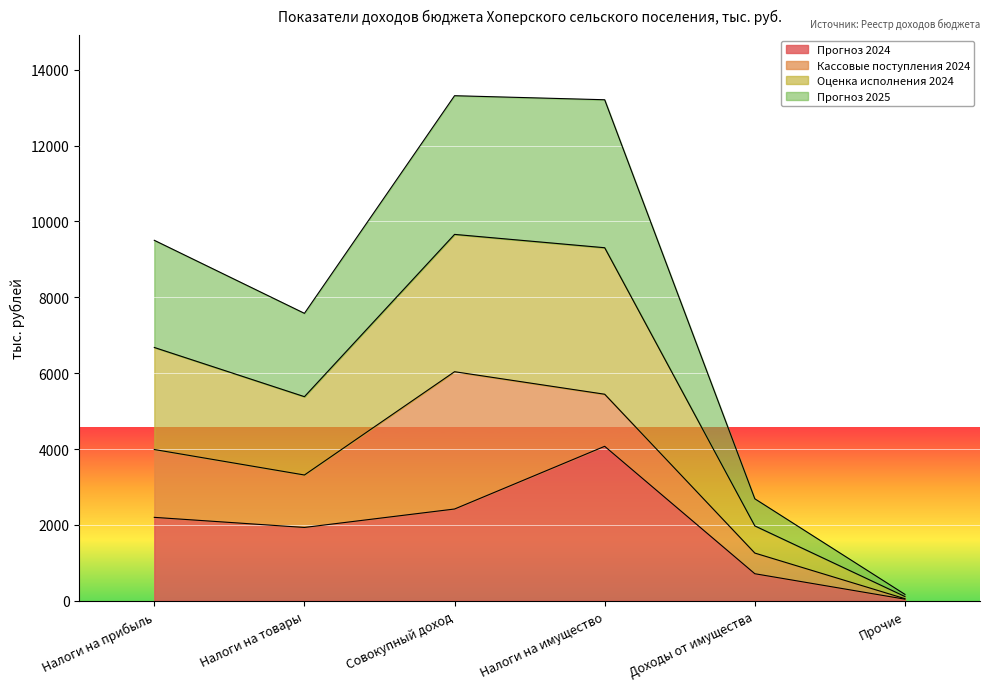

True or false: Прогноз 2025 and Оценка исполнения 2024 cross at least once.

False